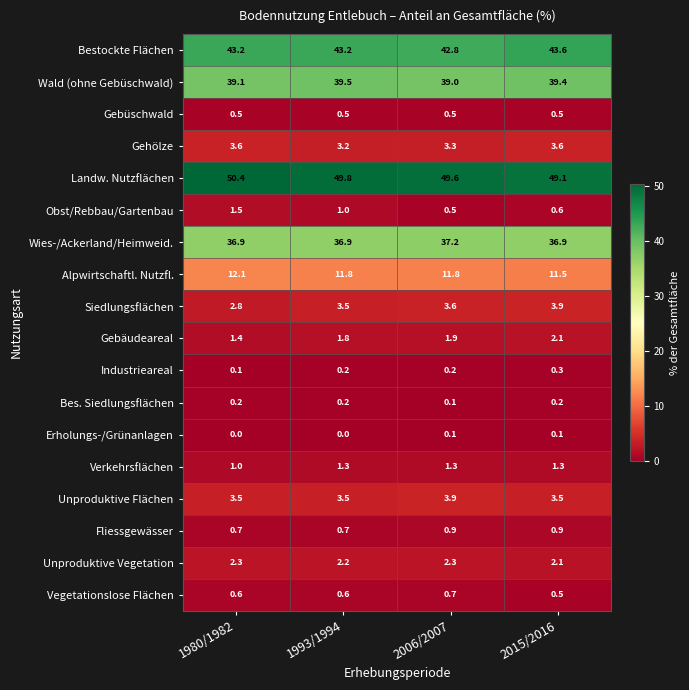

Read the Gehölze value at 2006/2007.

3.3